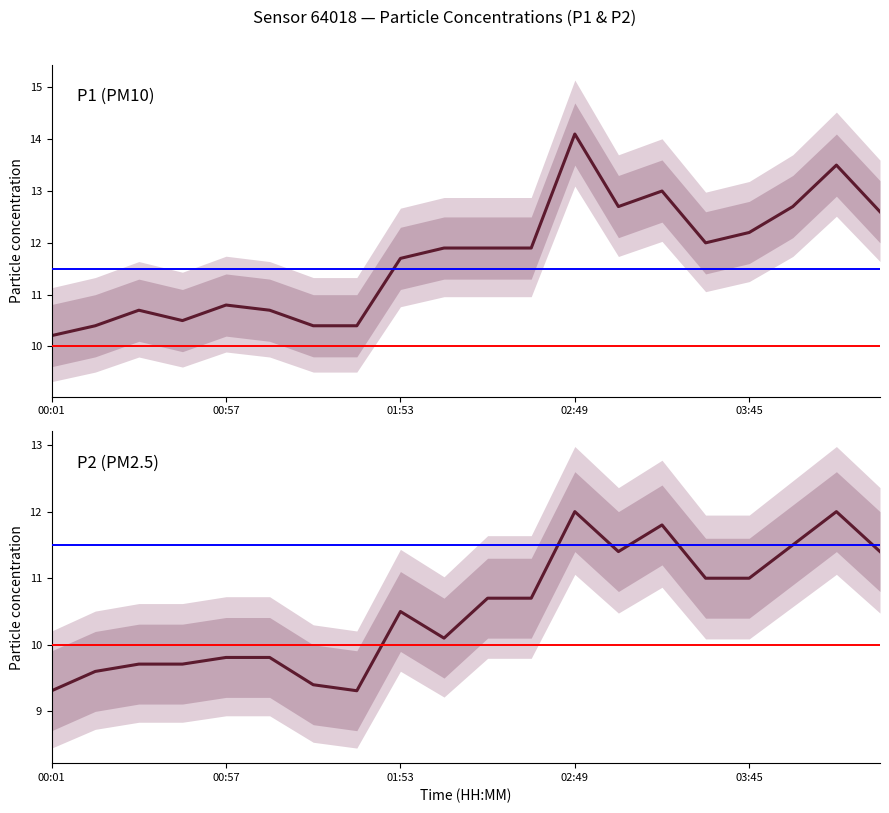

Is it true that P1 equals 11.9 at 9?

True